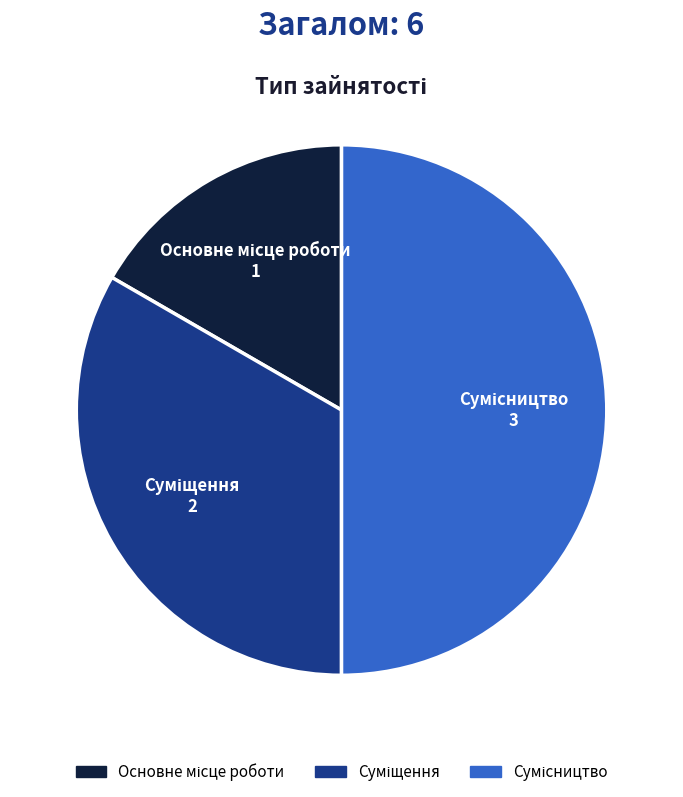

What percentage is the Основне місце роботи slice, to the nearest percent?

17%